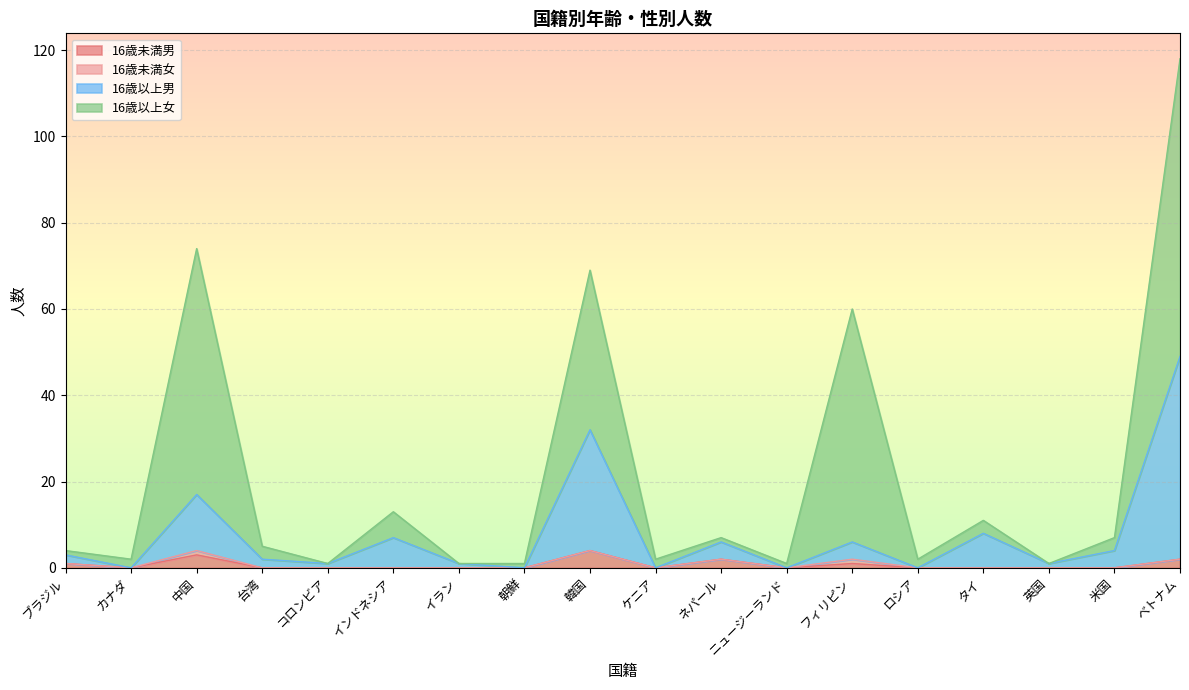

At which category is the sum across all series the highest?

ベトナム